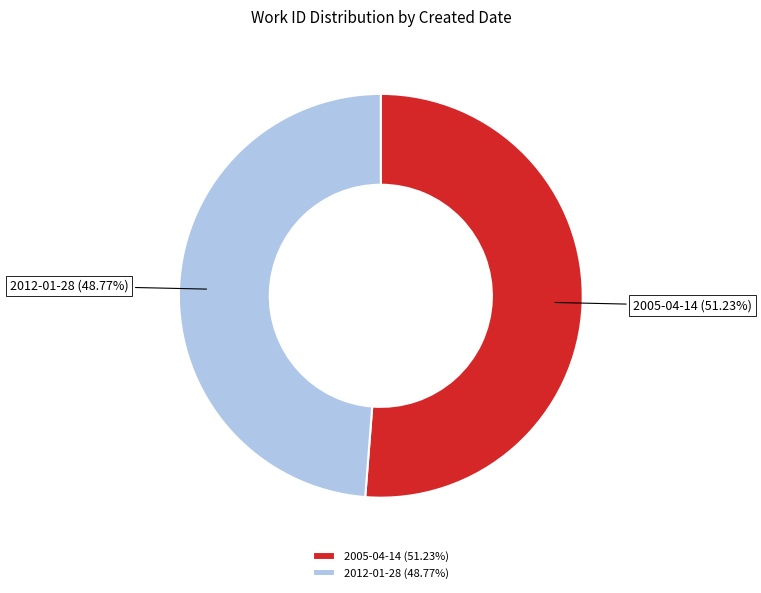

To the nearest percent, what percentage of the pie is 2005-04-14?

51%